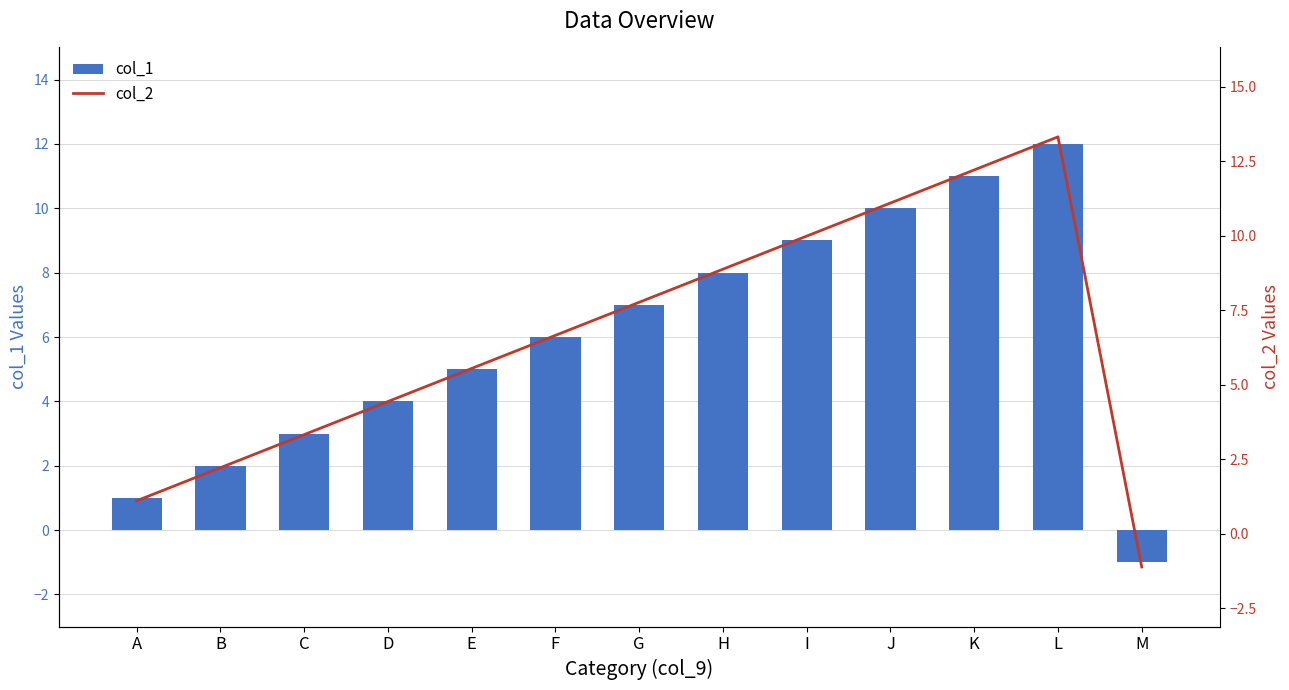

Which series has the widest spread of values?

col_2